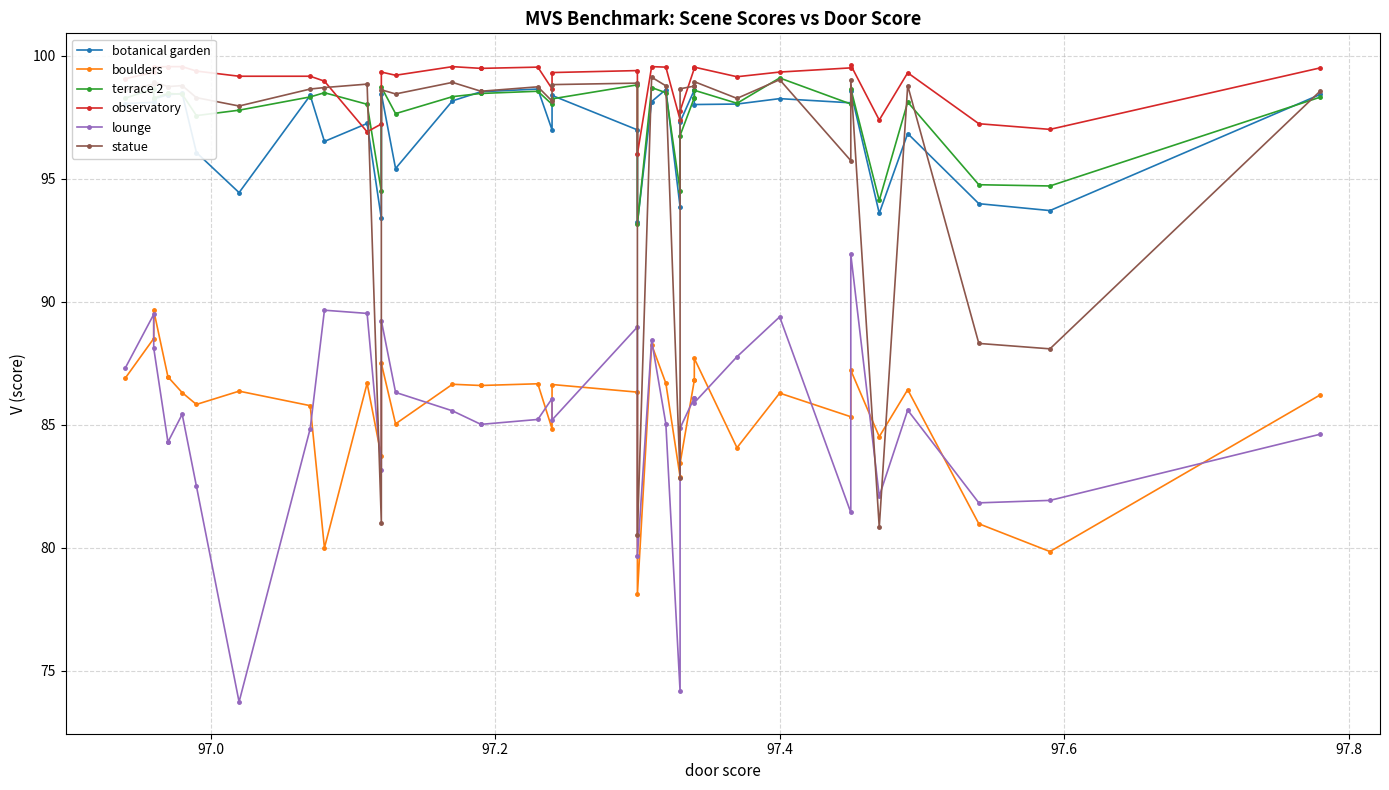

Which series has the largest range (max minus min)?

statue